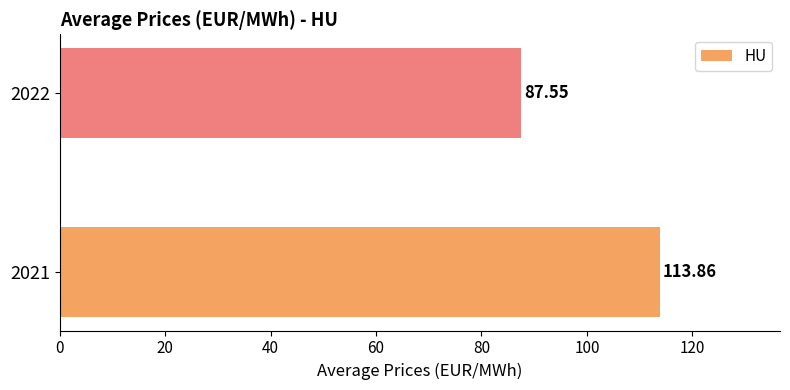

Which has a higher value, 2022 or 2021?

2021